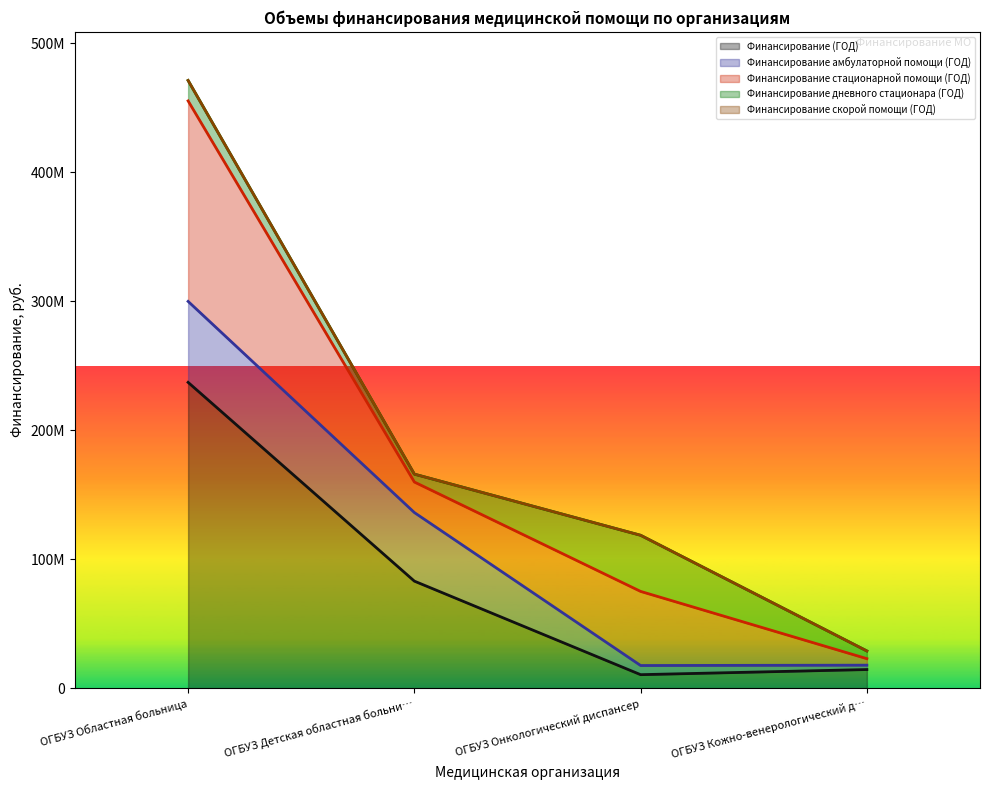

What is the label of the 2nd point from the right?

ОГБУЗ Онкологический диспансер